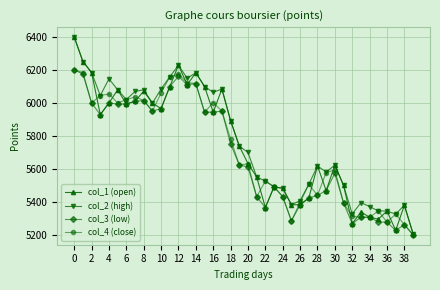

What is the value of the col_1 (open) point at the 26th from the left?

5381